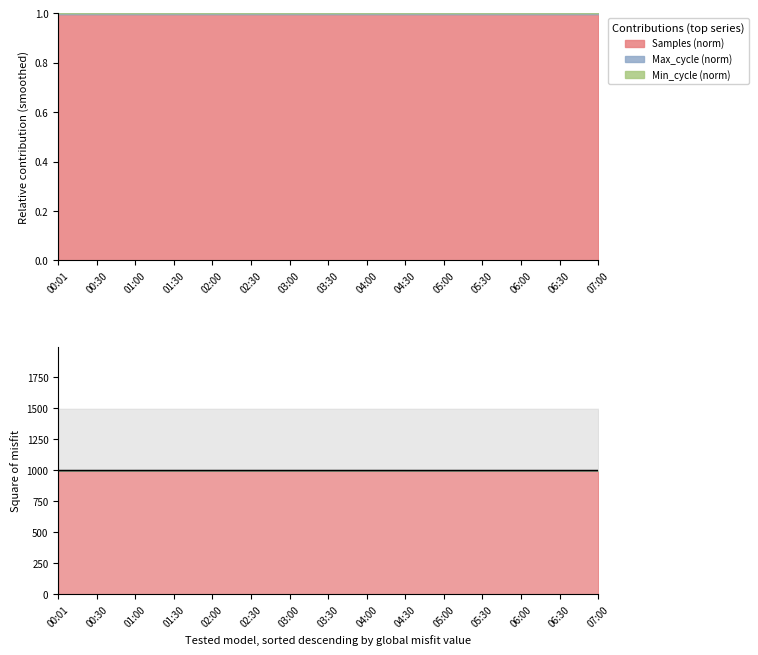

Rank the categories by value from highest to lowest.

04:00, 03:30, 03:00, 02:00, 02:30, 01:30, 01:00, 07:00, 00:30, 06:30, 06:00, 00:01, 04:30, 05:00, 05:30